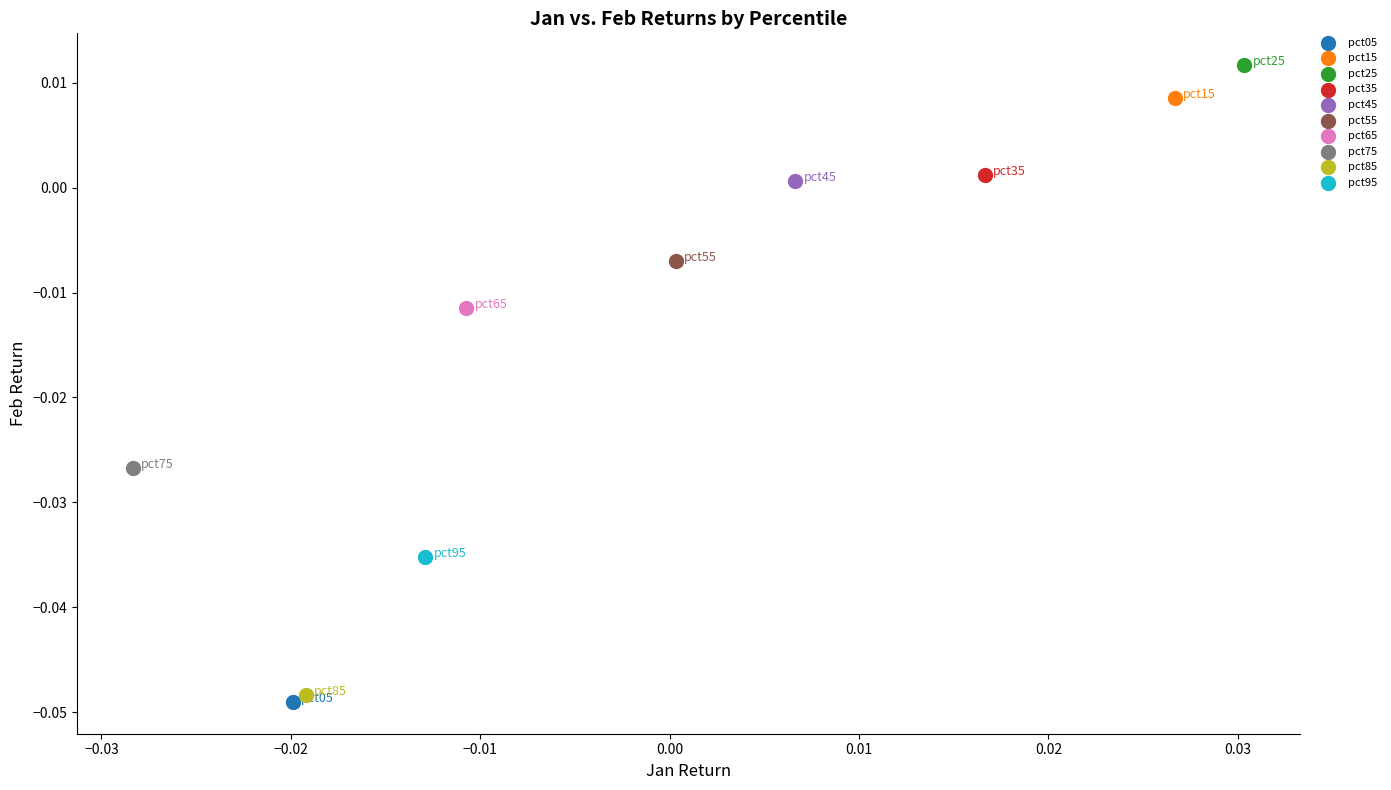

What are all the series names shown in the legend?

pct05, pct15, pct25, pct35, pct45, pct55, pct65, pct75, pct85, pct95